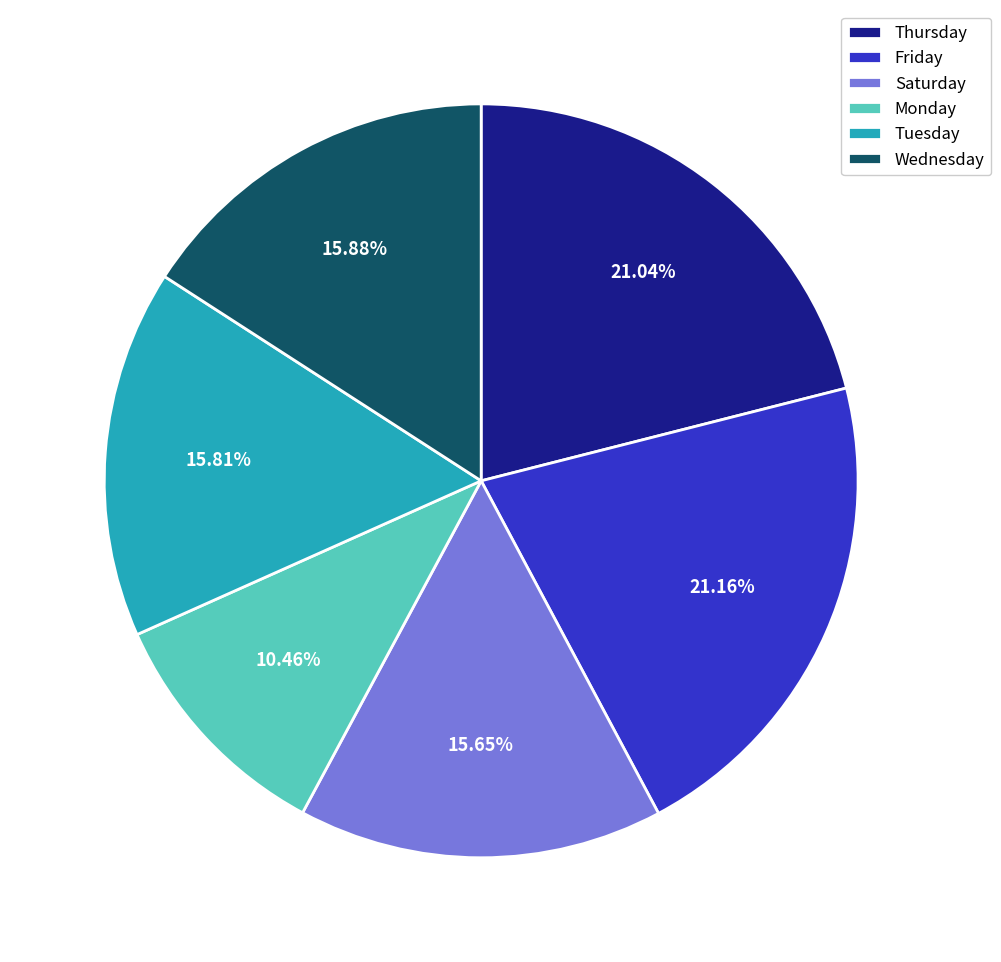

Which category has the smallest portion of the pie?

Monday